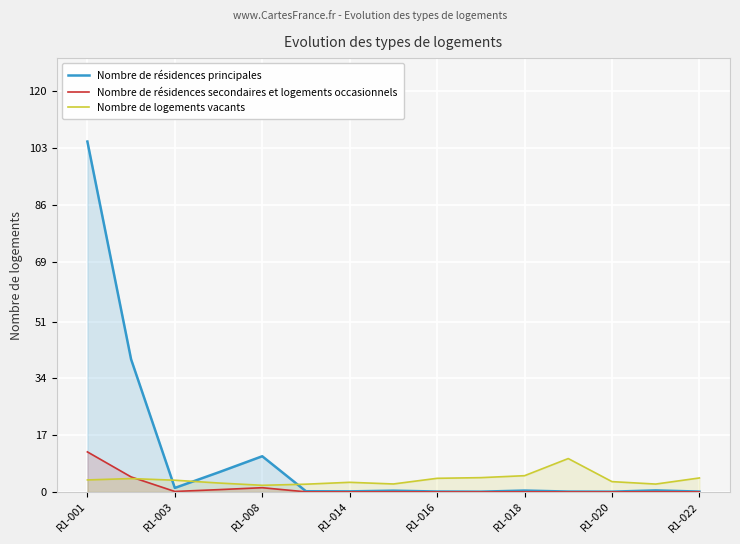

Is it true that Nombre de résidences secondaires et logements occasionnels equals 0.0 at R1-022?

True